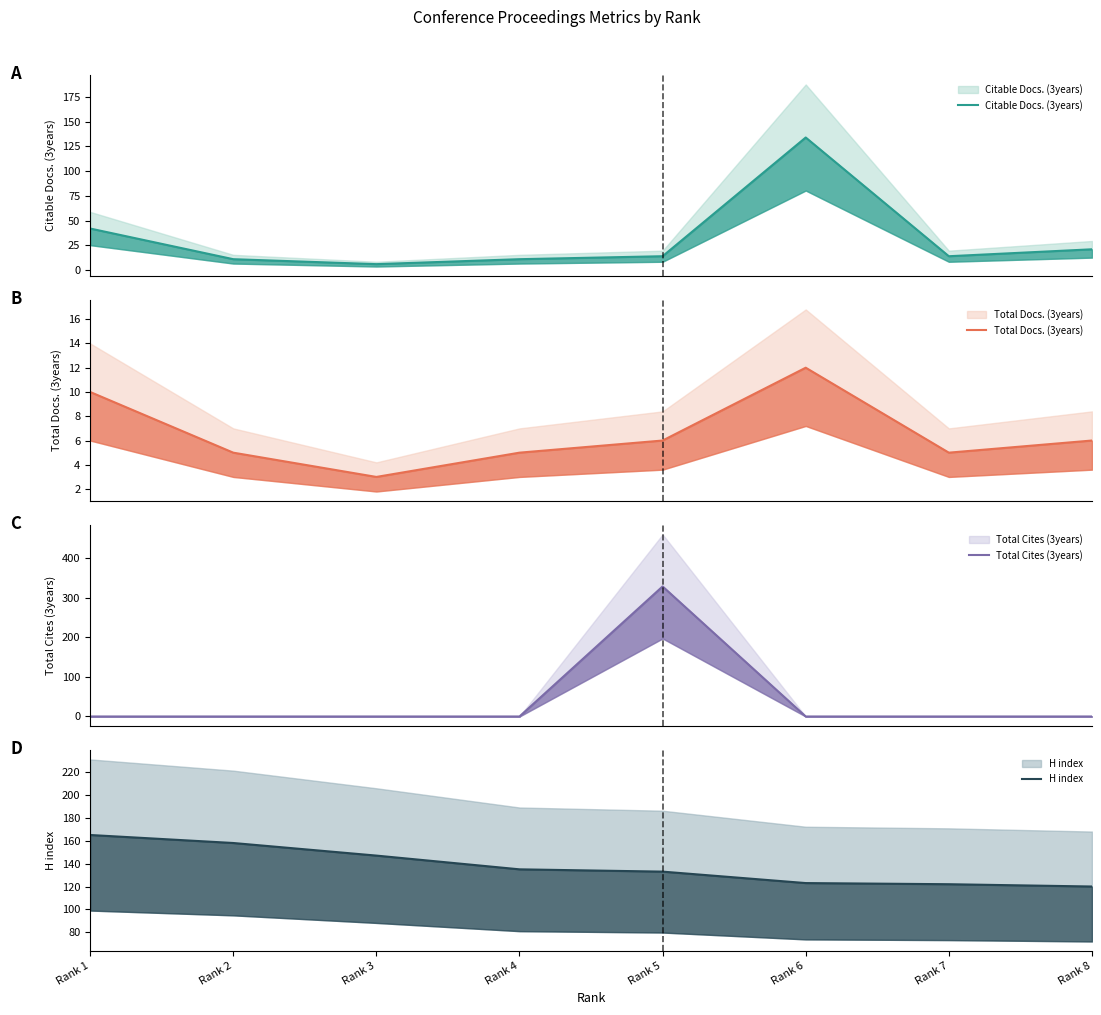

Is it true that H index equals 260 at Rank 1?

False